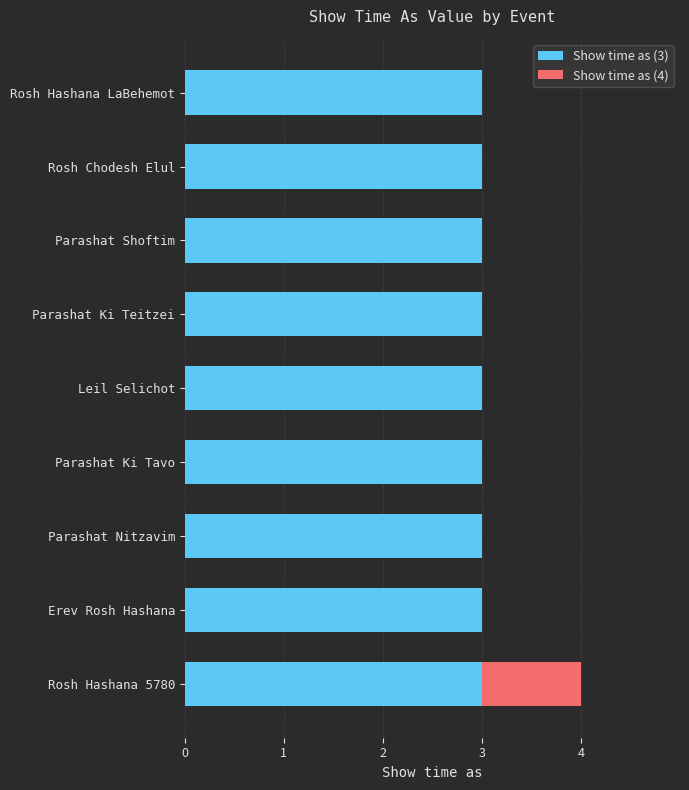

The value of Show time as (3) at Leil Selichot is 3. True or false?

True